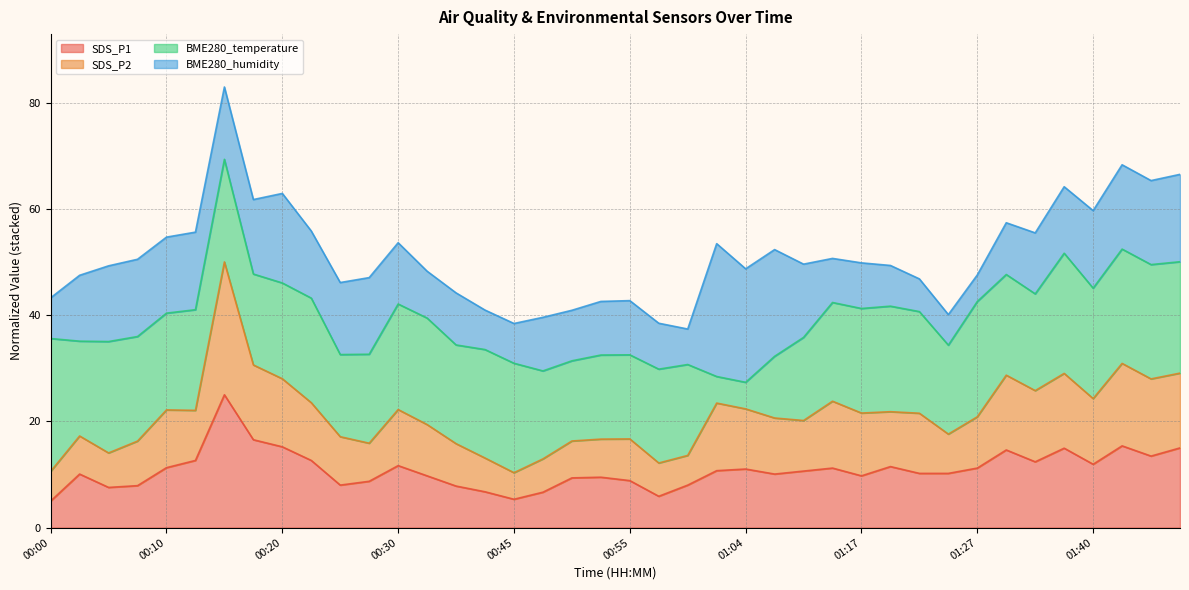

What is the lowest value of the SDS_P1 series?

5.0